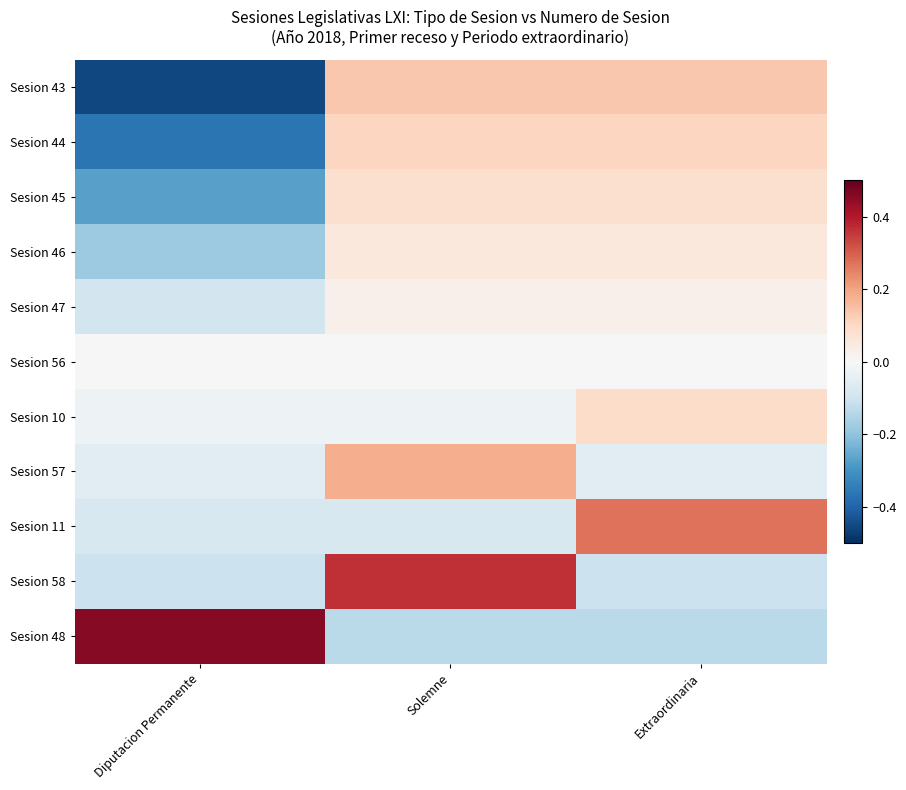

What is the greatest value displayed?

0.5